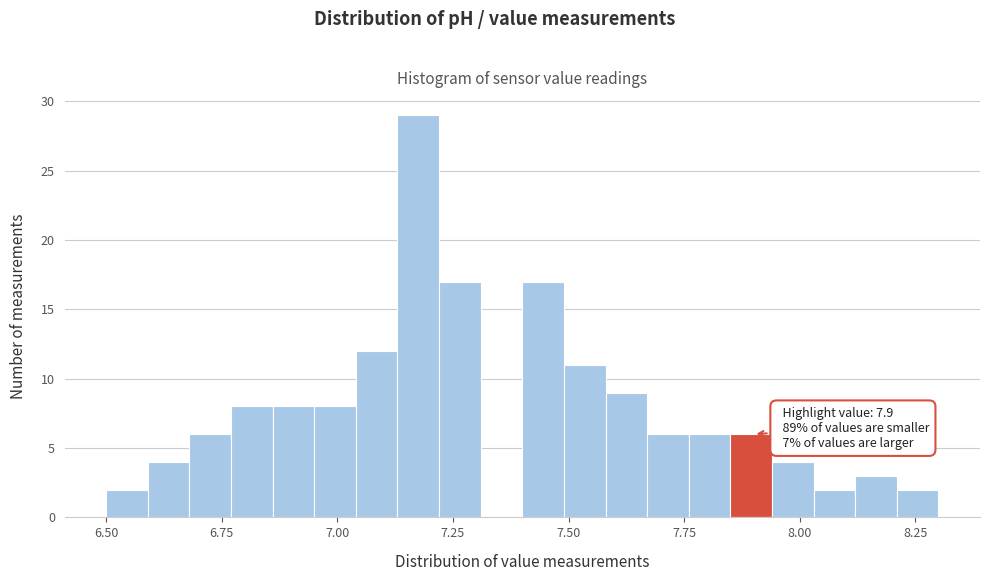

Around what value on the x-axis is the tallest bar? Give the approximate position of its centre, as read against the axis.

7.20